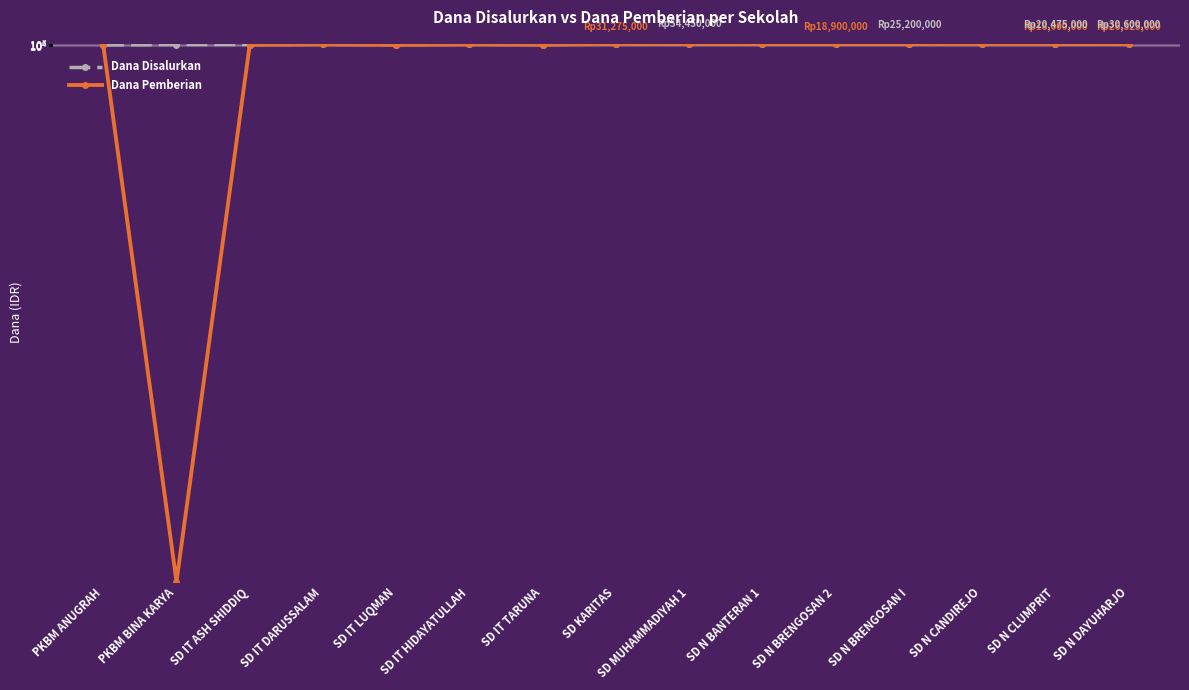

Reading left to right, extract all data points from this chart.

Dana Disalurkan: 450000	2700000	3150000	9225000	2250000	12375000	2475000	40950000	54450000	26325000	26325000	25200000	29025000	20475000	30600000
Dana Pemberian: 450000	0	1350000	7875000	900000	6075000	2475000	31275000	35325000	19350000	18900000	19800000	16425000	18000000	26325000